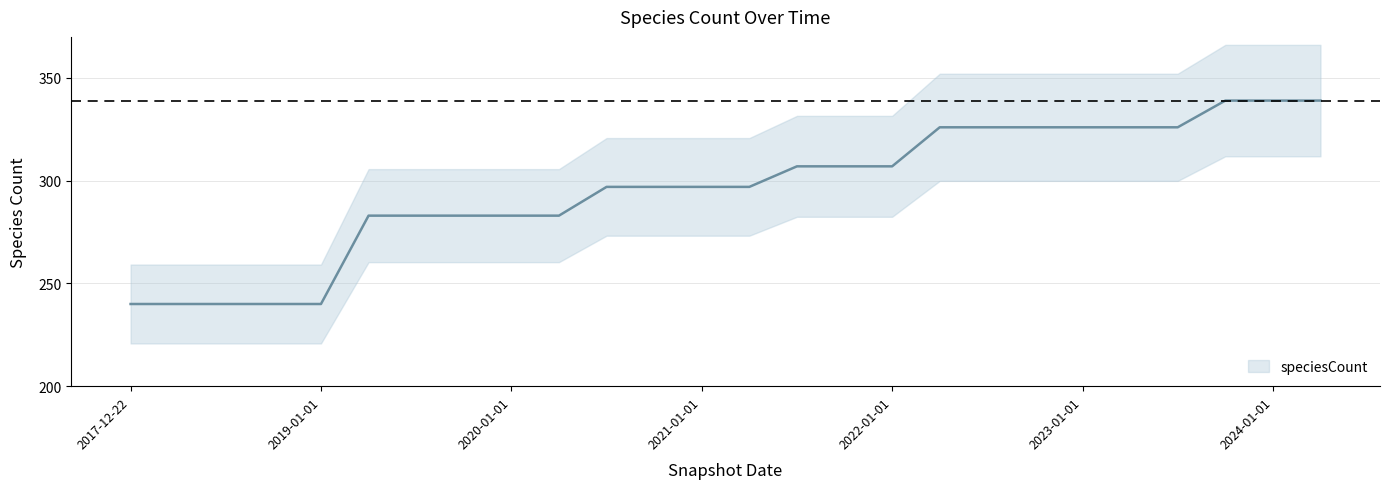

Between 2018-07-11 and 2023-01-01, which is larger?

2023-01-01